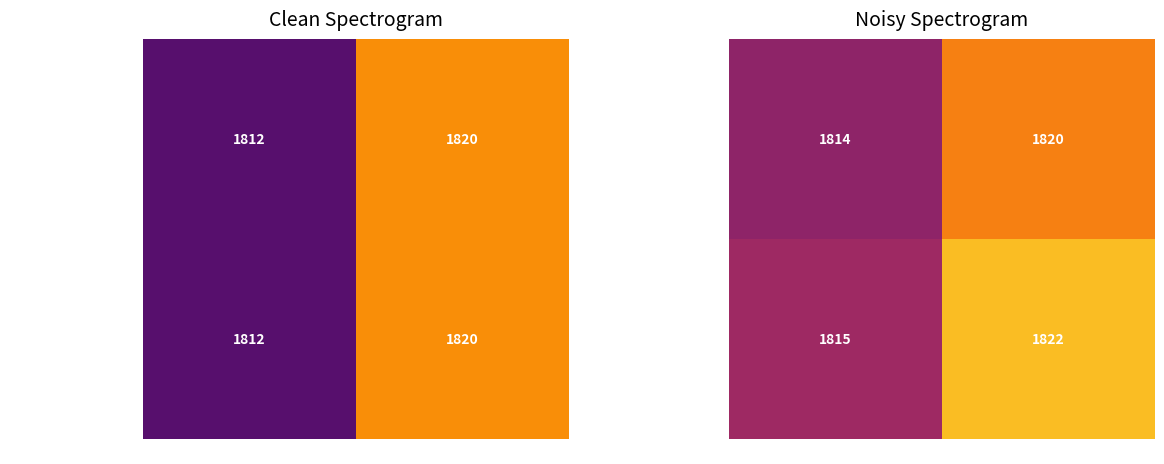

List the series in order of their overall mean, lowest first.

Aiton, William, 1731-1..., Kunth, Karl Sigismund,...